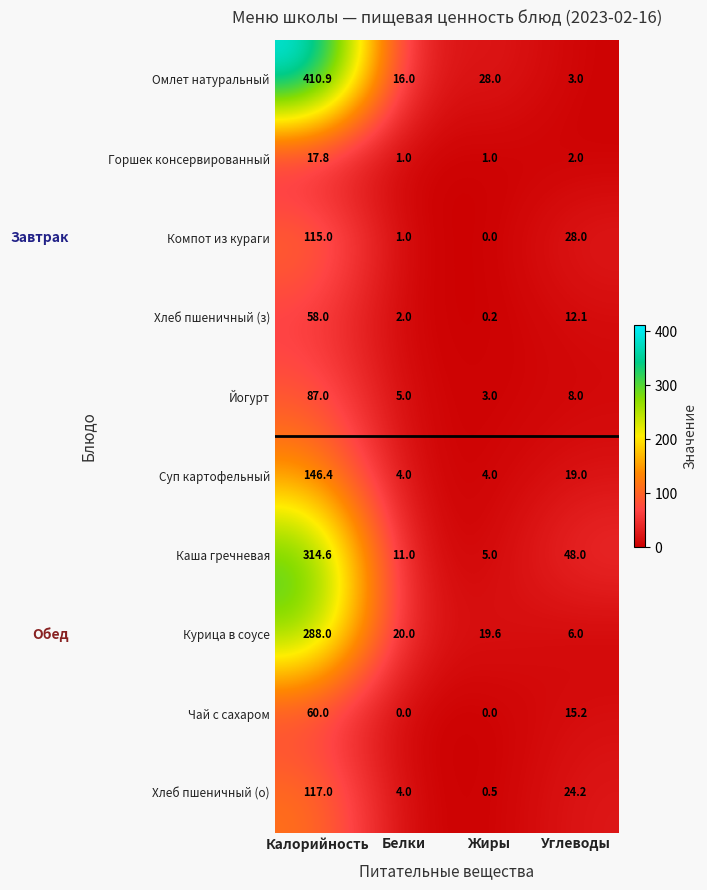

What is the highest value of the Каша гречневая series?

314.6